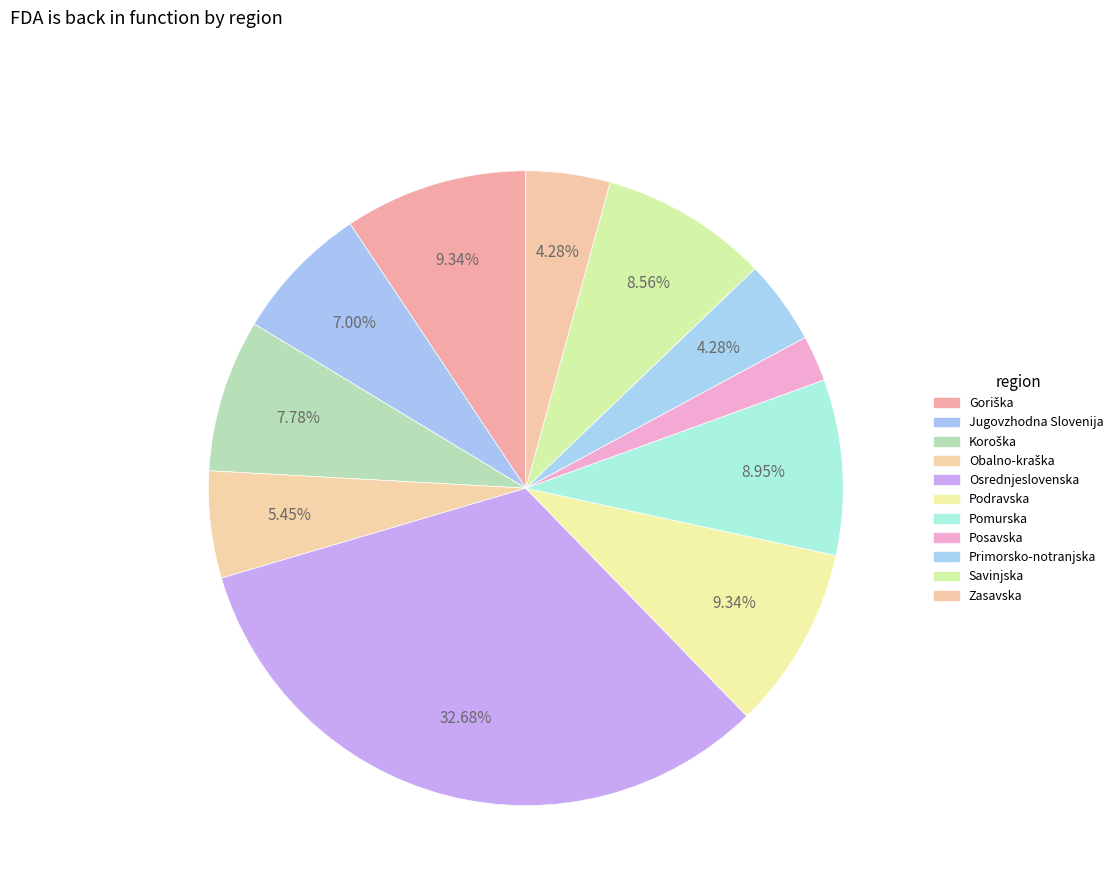

Count the number of slices in the pie.

11